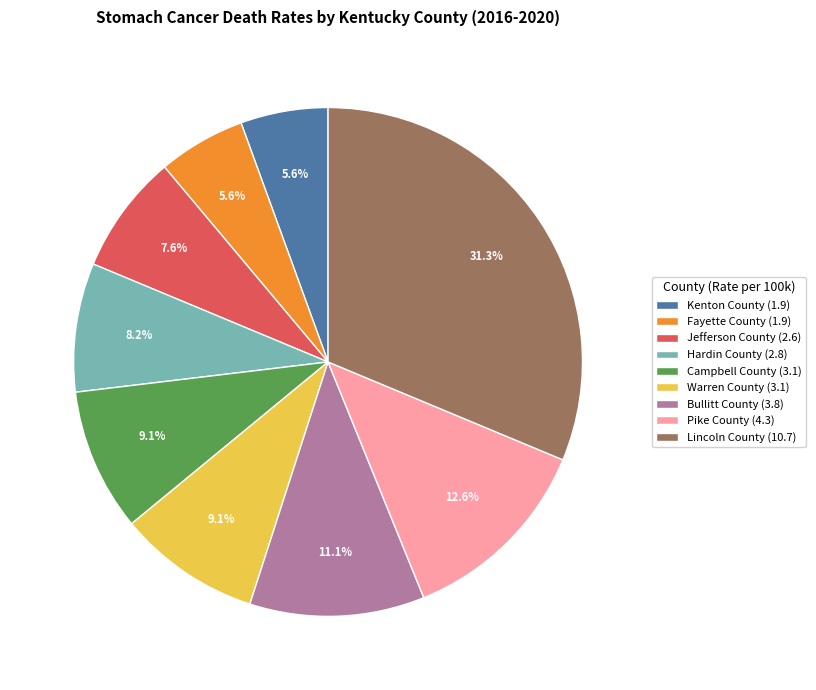

Does any single category account for the majority?

No